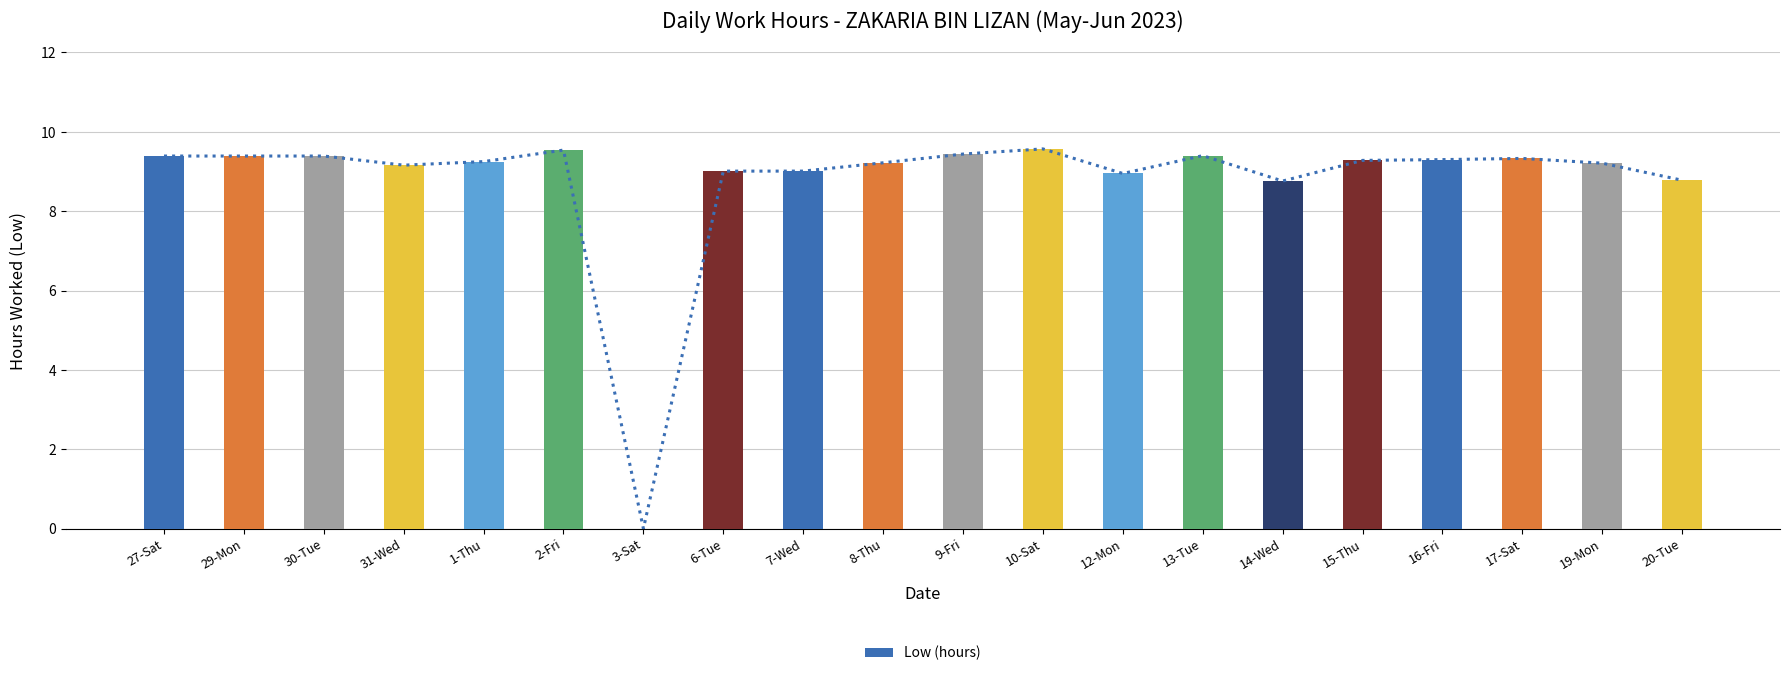

What is the change in value from 3-Sat to 17-Sat?

+9.3